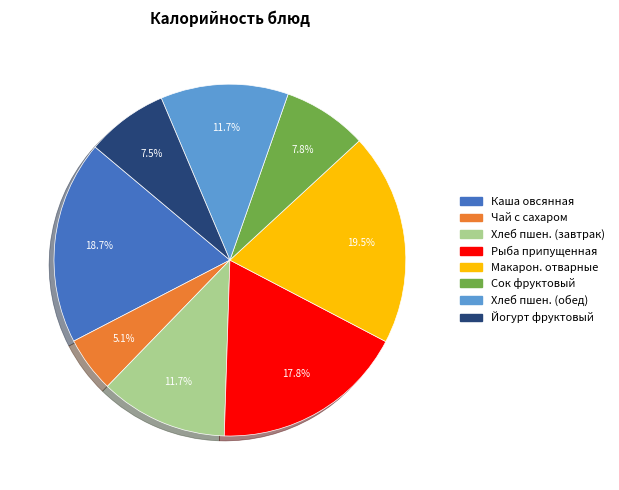

Is there a majority slice in this chart?

No